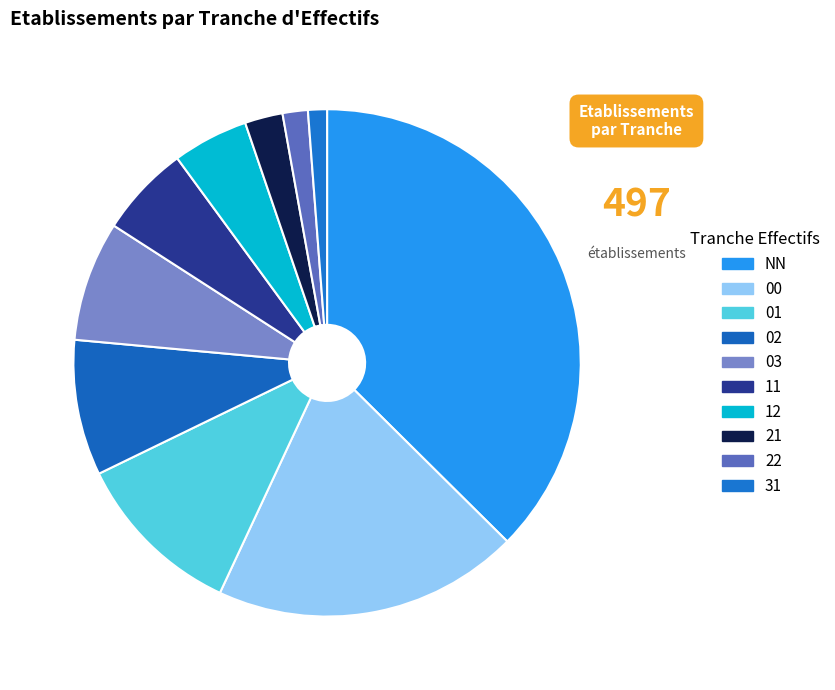

Do 03 and NN together represent more than half of the pie?

No